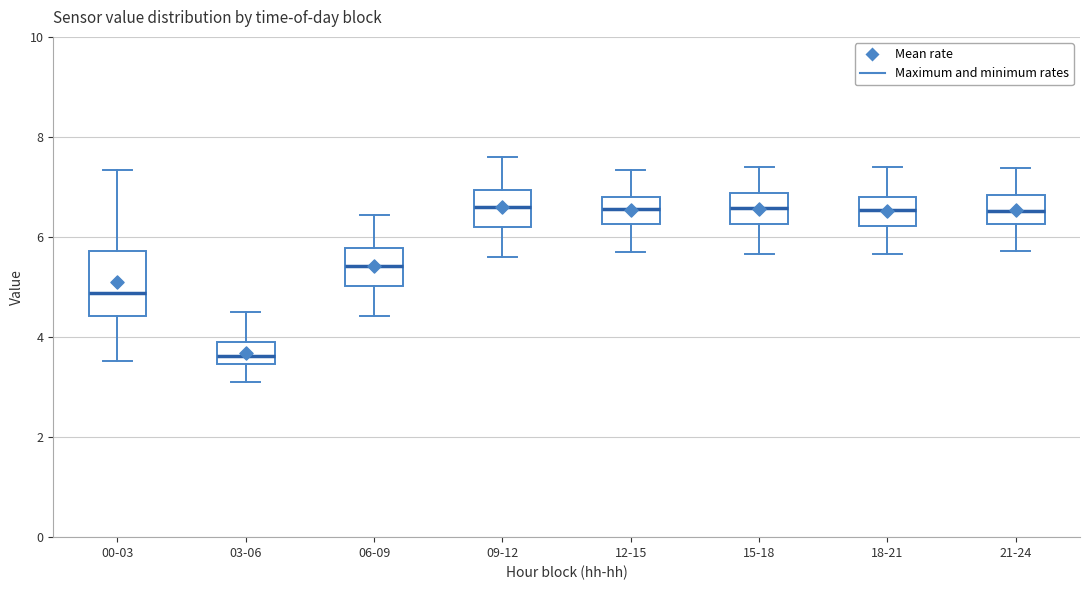

Where is the lower edge of the box for 03-06 on the y-axis? The values are not printed on the chart, so give them approximately, as read against the axis.

3.4